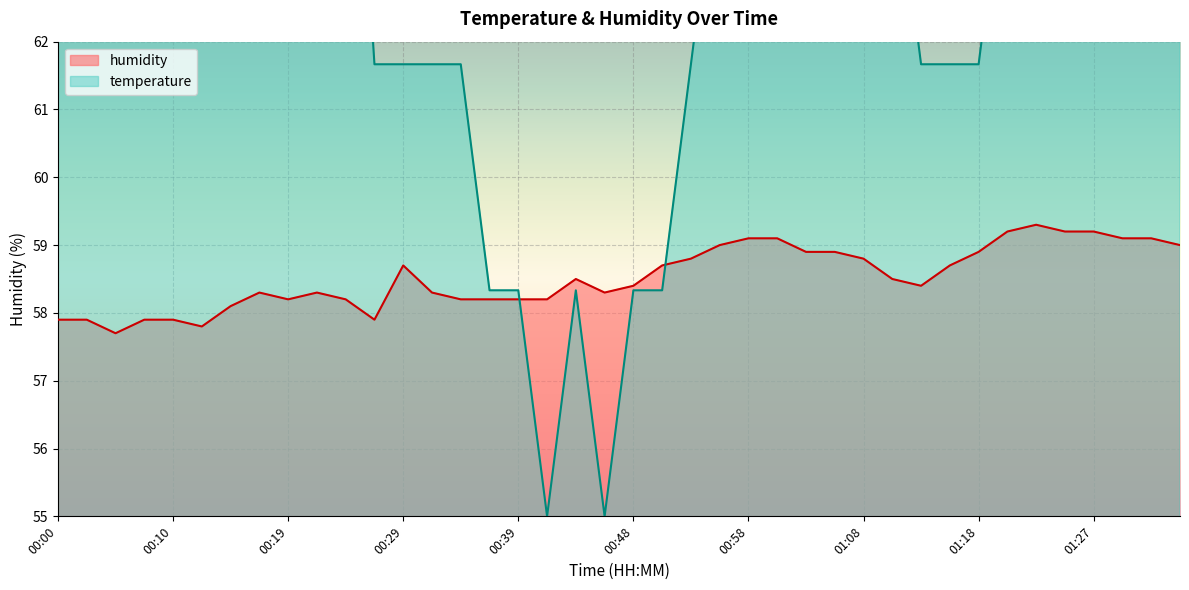

Which category has the lowest value in the temperature series?

00:41